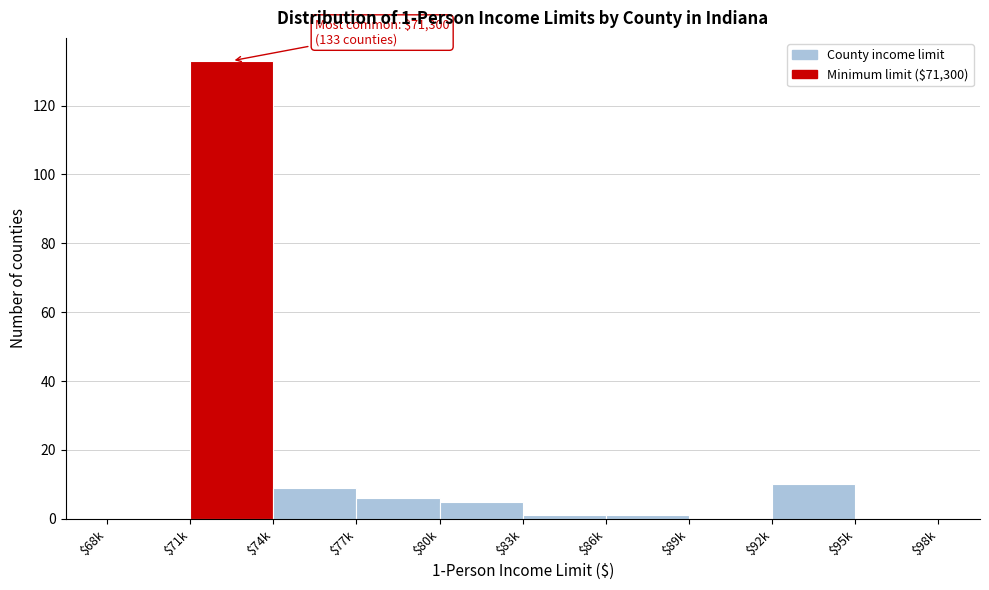

Which label corresponds to the largest value in the chart?

$71k